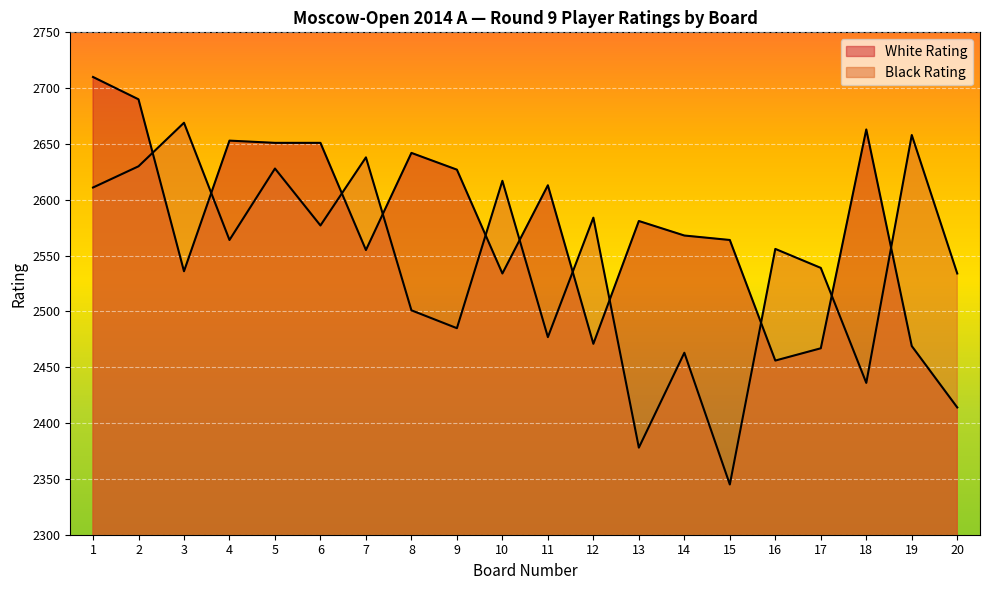

What is the difference between the maximum and minimum values in the White Rating series?

296